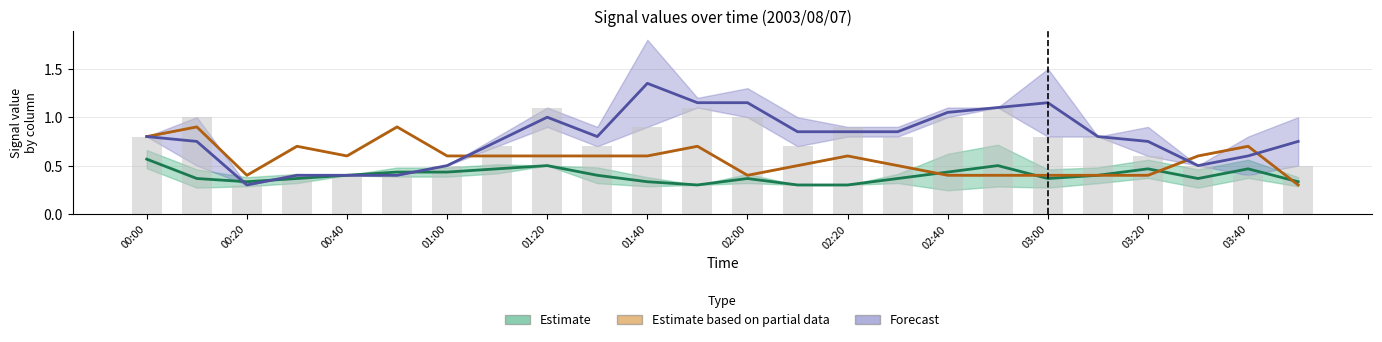

How many distinct data groups are displayed?

3